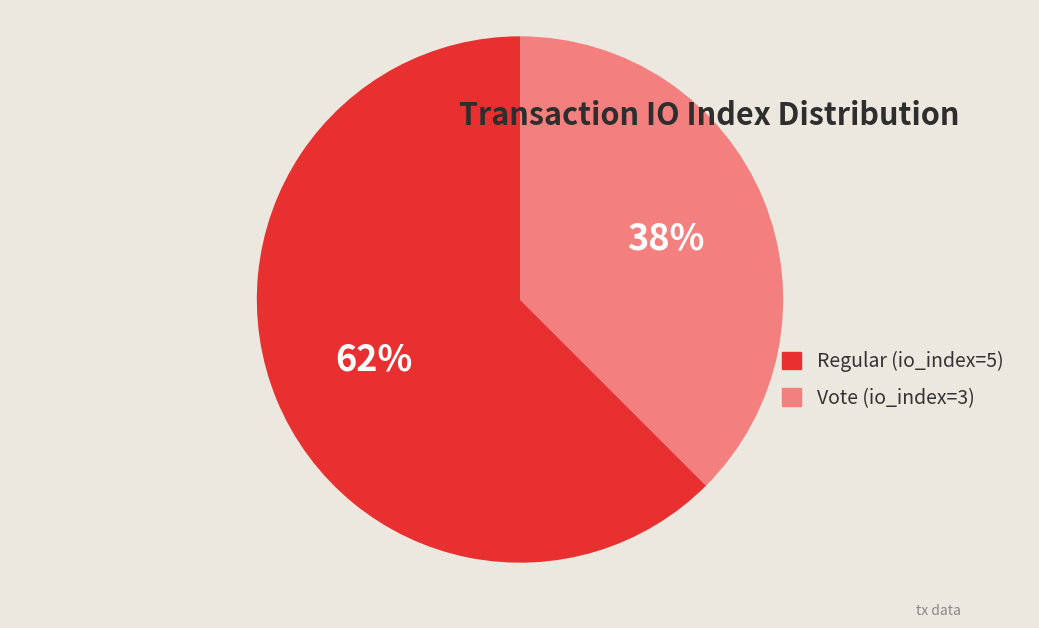

Is there a majority slice in this chart?

Yes